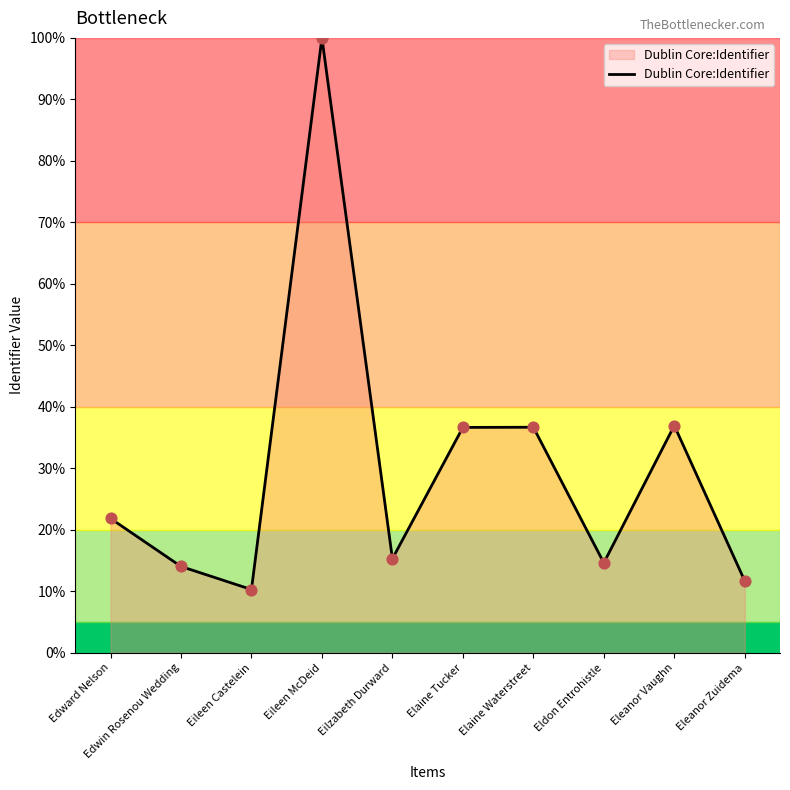

What is the change in value from Eleanor Vaughn to Eleanor Zuidema?

-25.3